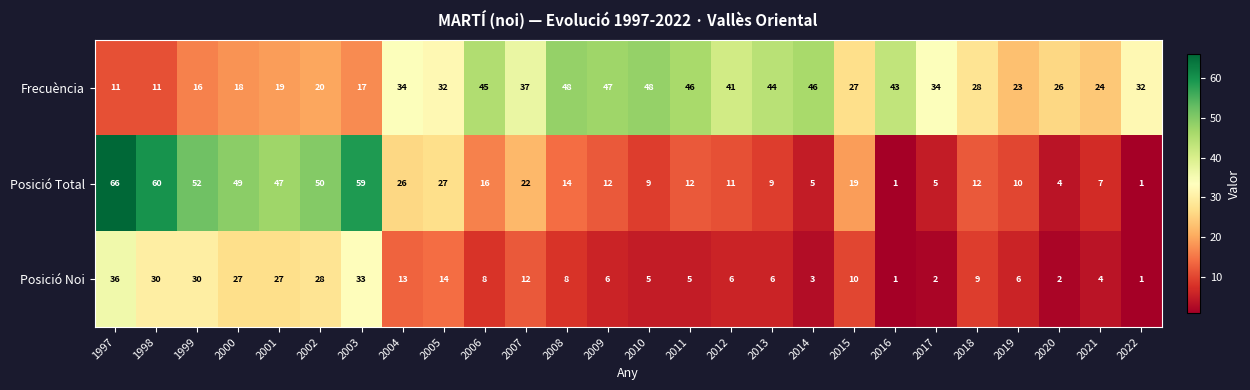

At how many categories does at least one series exceed 1?

26